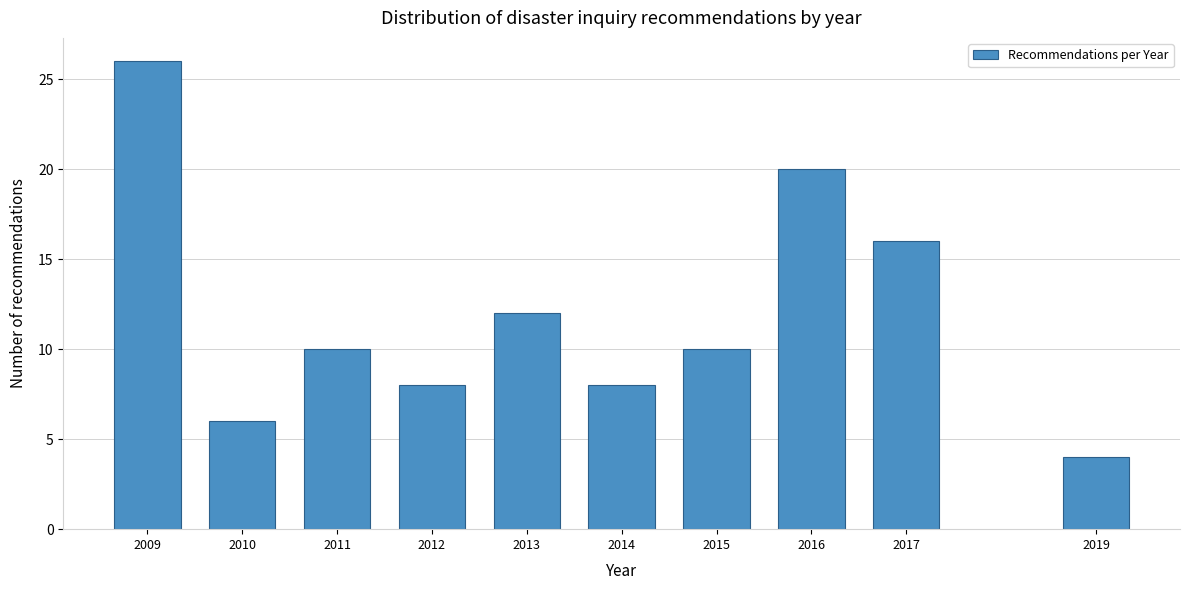

Reading left to right, extract all data points from this chart.

2009=26	2010=6	2011=10	2012=8	2013=12	2014=8	2015=10	2016=20	2017=16	2019=4